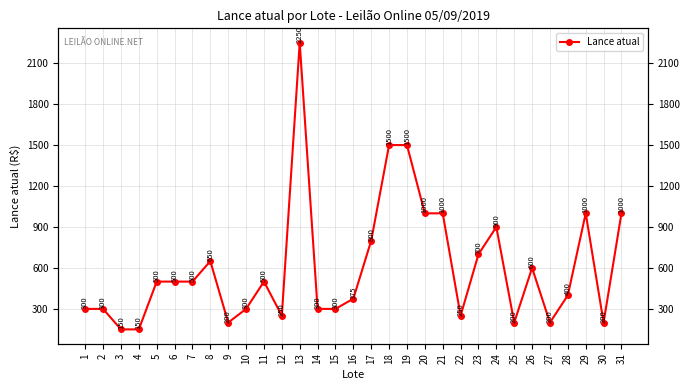

What is the difference between the maximum and minimum values?

2100